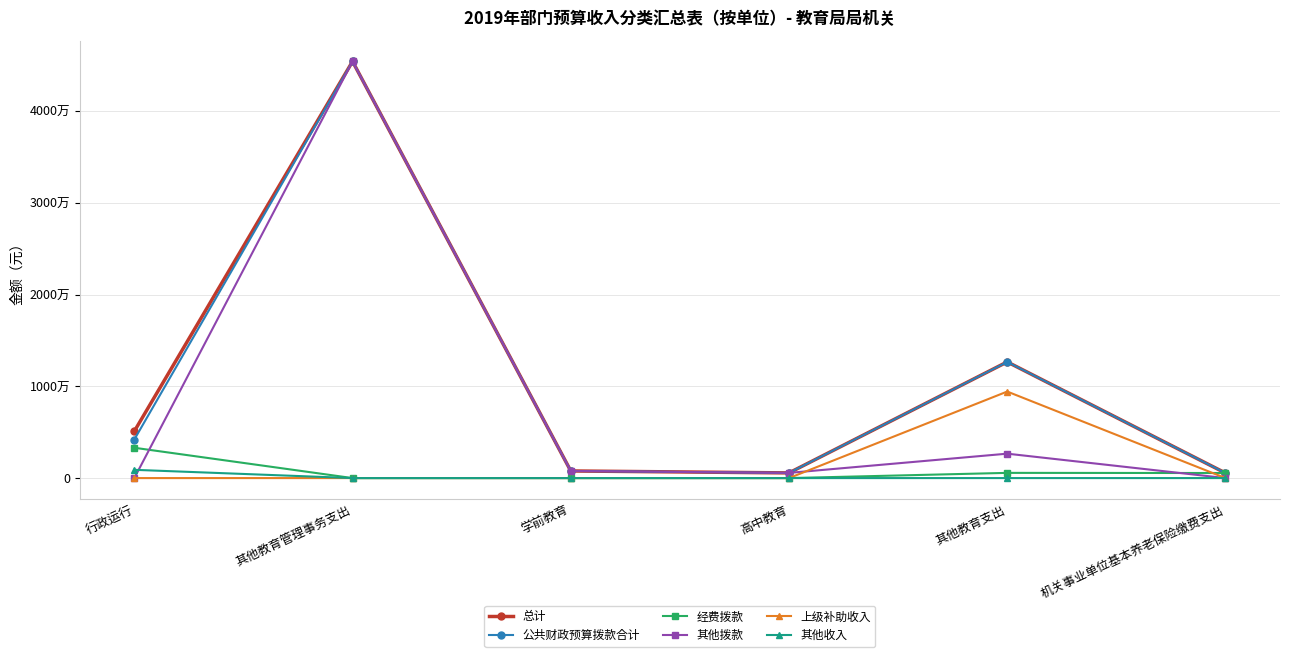

Is the value of 经费拨款 at 高中教育 greater than the value of 其他拨款 at 行政运行?

No